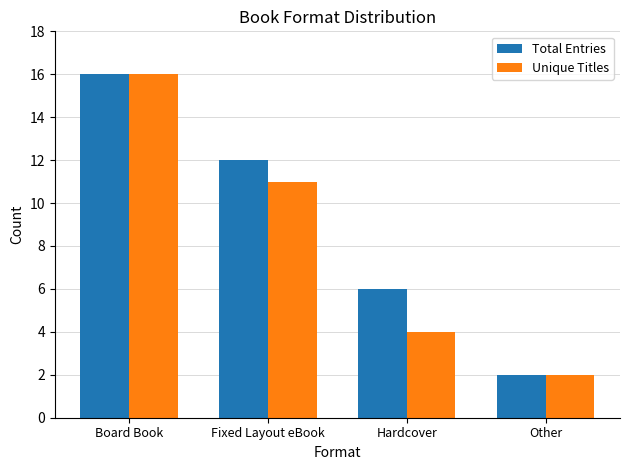

What is the difference between the maximum and minimum values in the Unique Titles series?

14